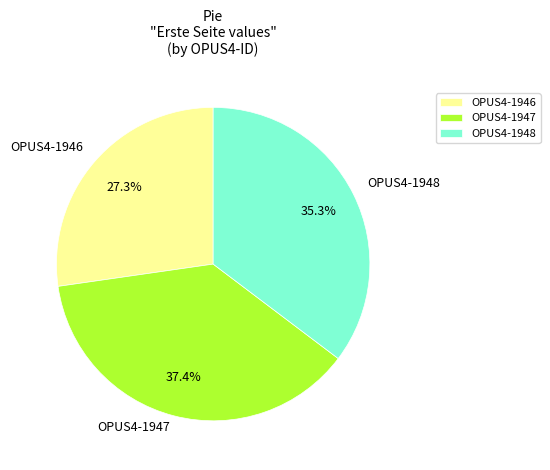

Which has a higher value, OPUS4-1948 or OPUS4-1947?

OPUS4-1947